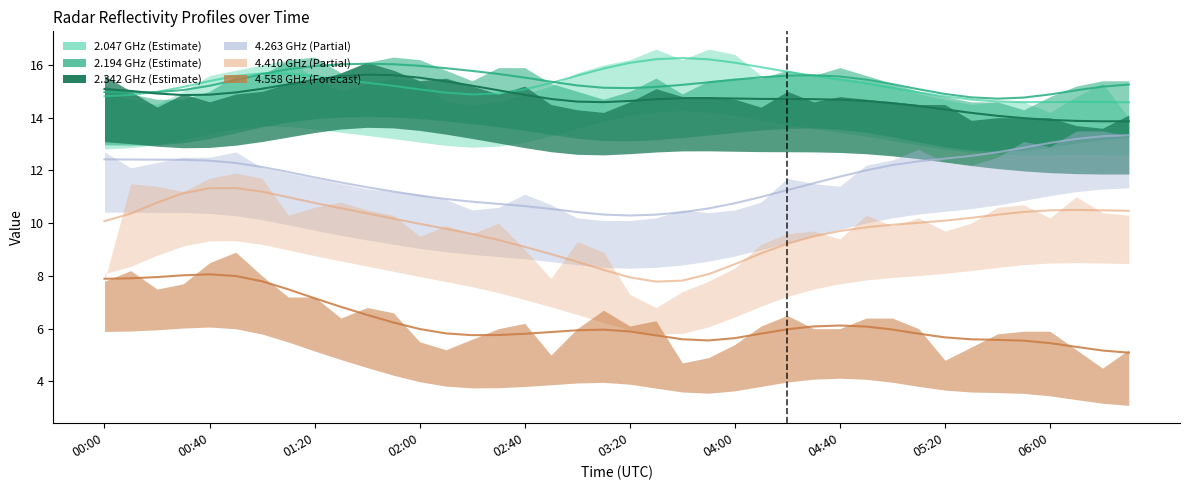

True or false: col_4.410 has more than 2 points higher than both neighbors.

True